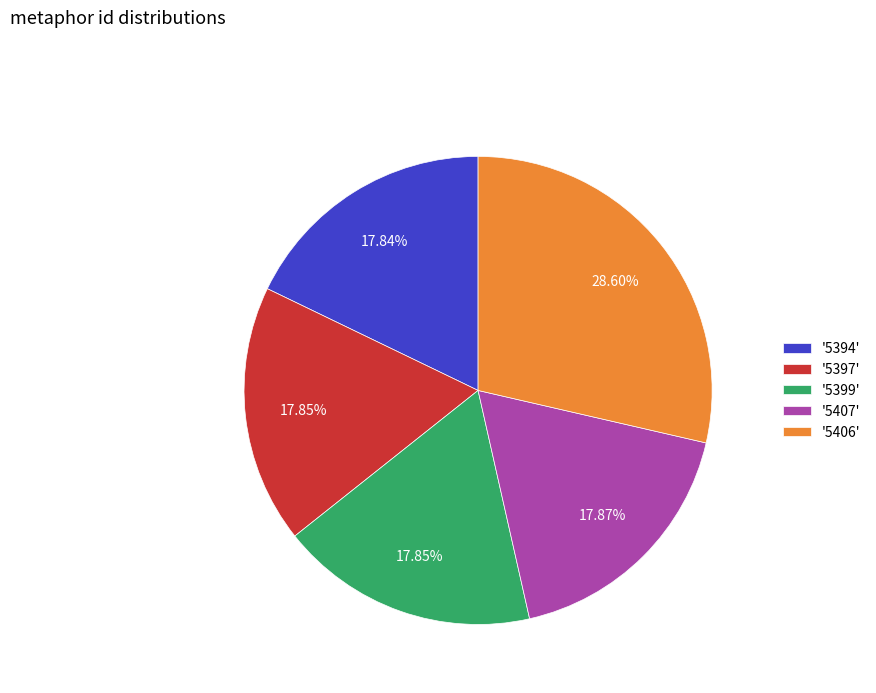

Combined, do '5406' and '5394' account for over 50%?

No